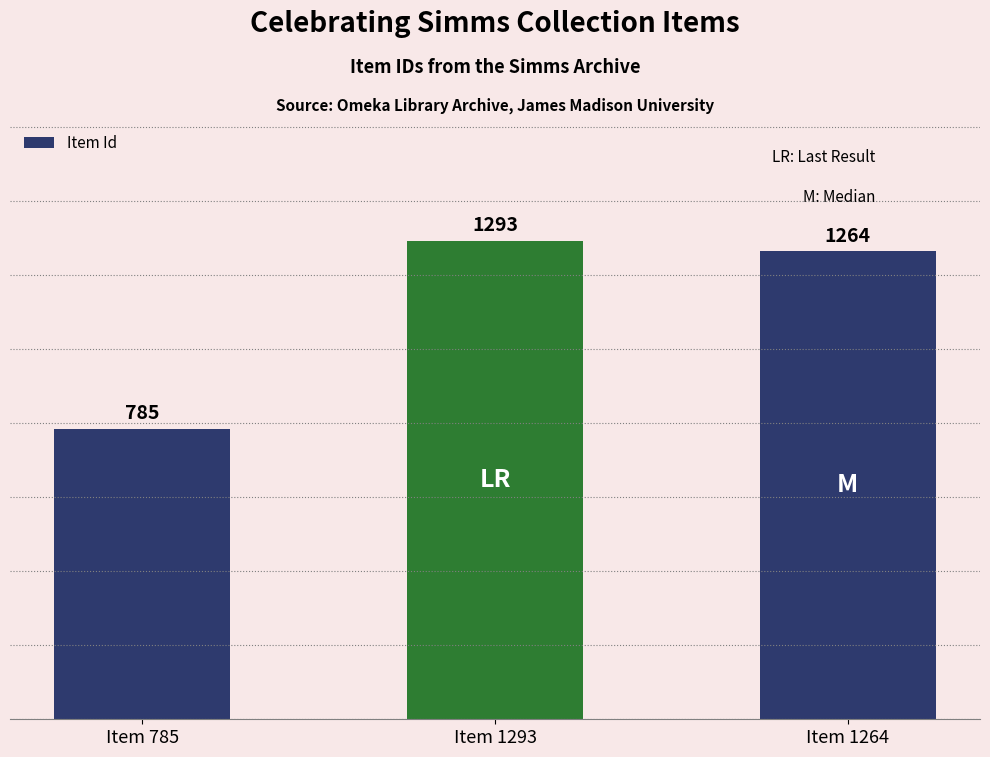

Rank the categories by value from highest to lowest.

Item 1293, Item 1264, Item 785